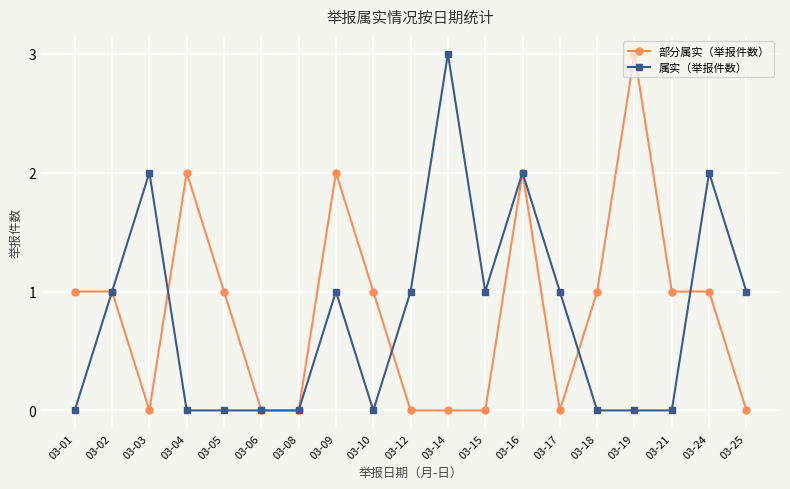

True or false: 属实（举报件数） and 部分属实（举报件数） intersect in this chart.

True